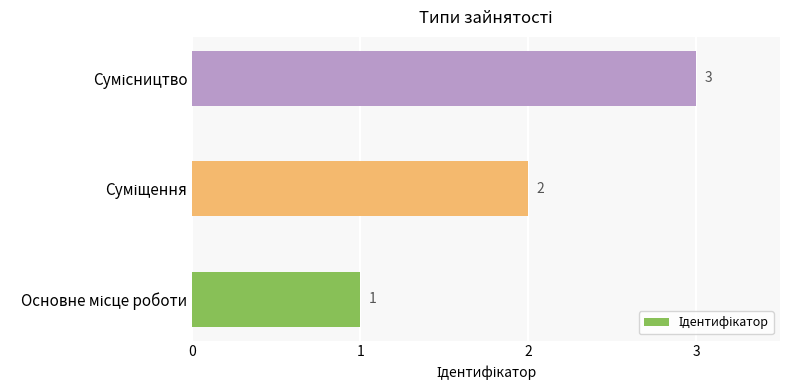

Count the values in the range 1 to 3.

3